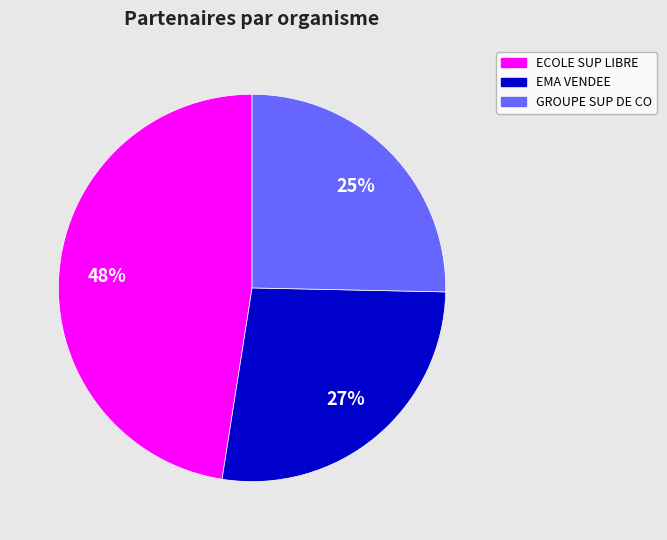

To the nearest percent, what is the average slice percentage?

33%